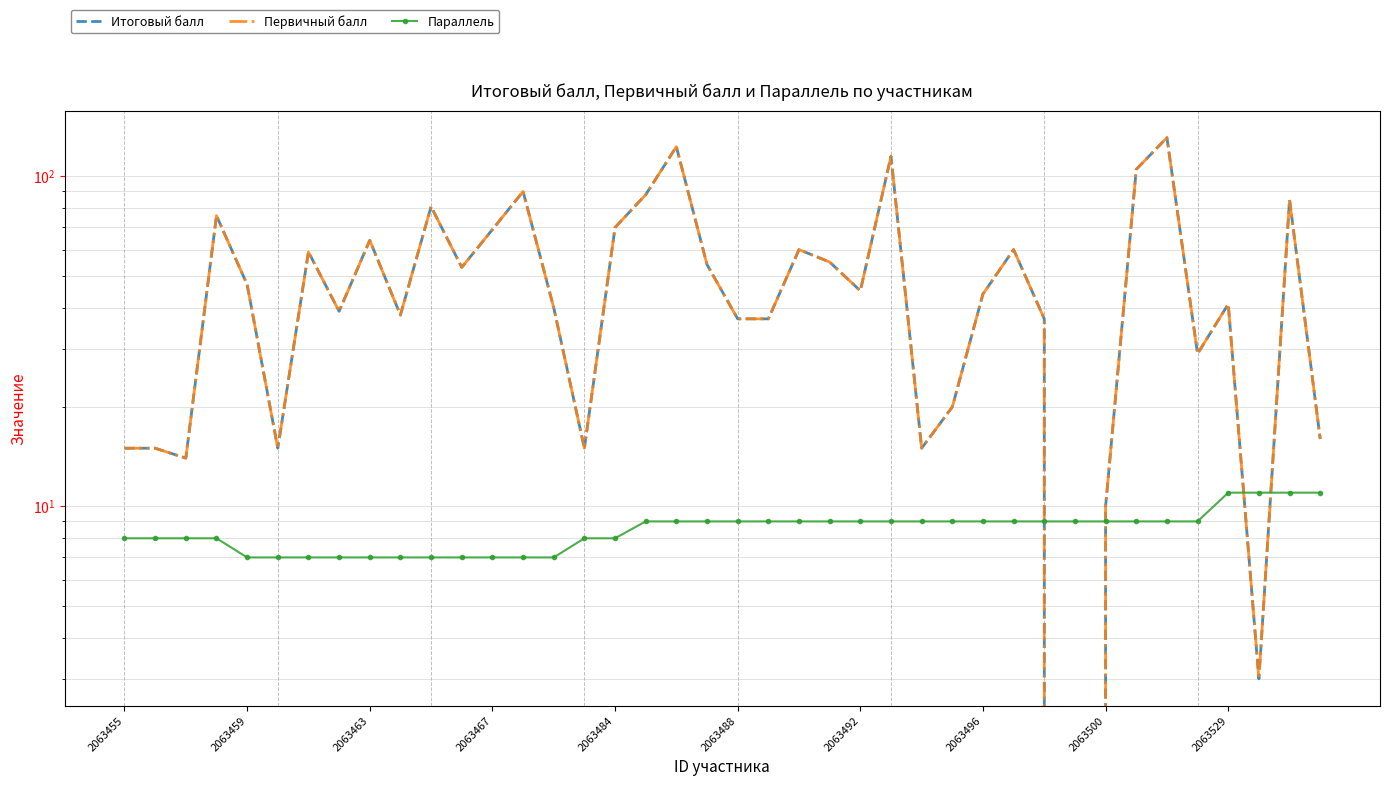

What is the highest value of the Параллель series?

11